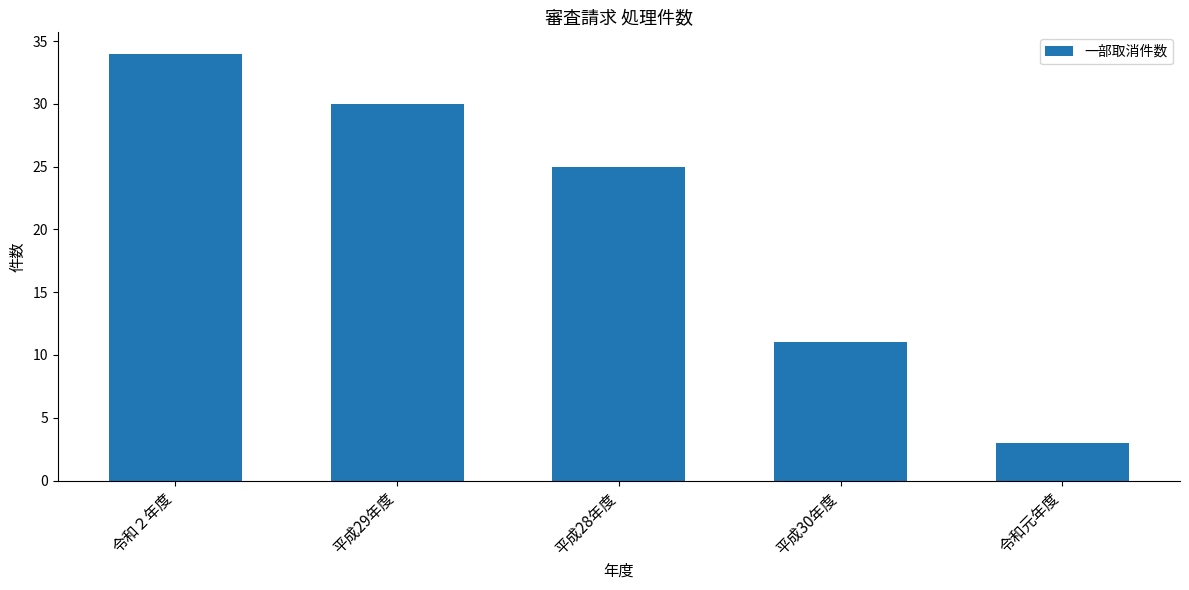

Which category has the lowest value across all series?

令和元年度